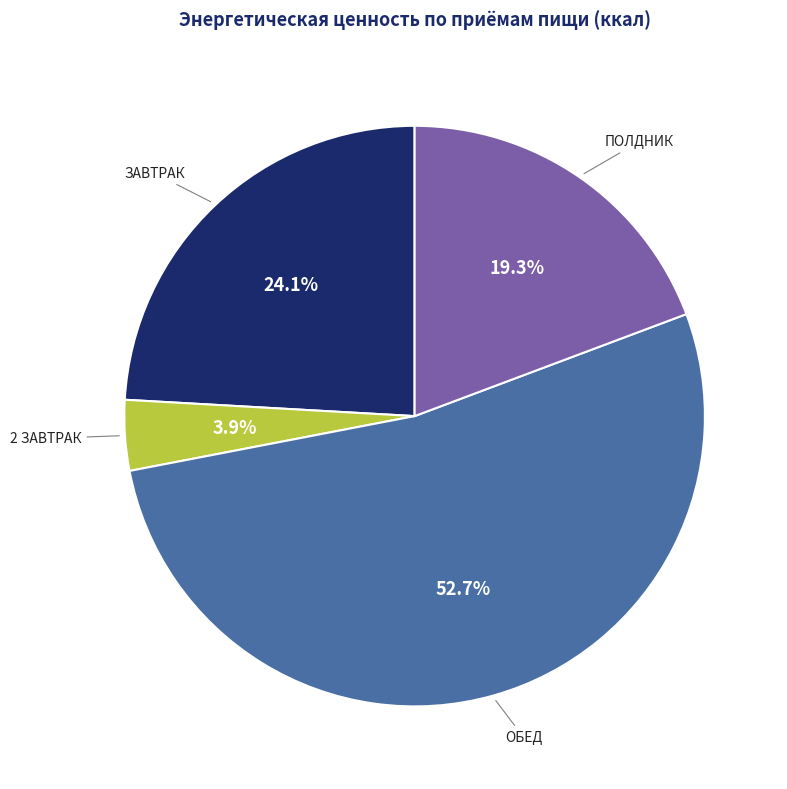

Does any single category account for the majority?

Yes